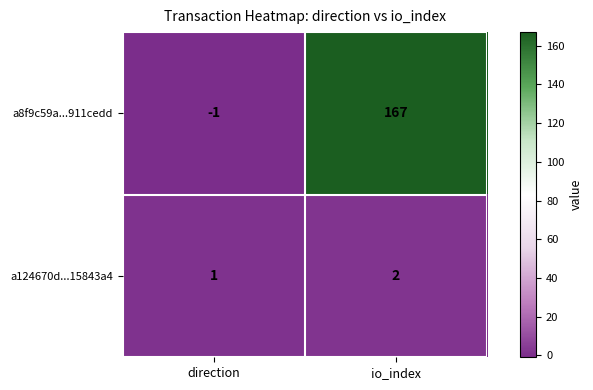

What is the sum of the a124670d...15843a4 values at io_index and direction?

3